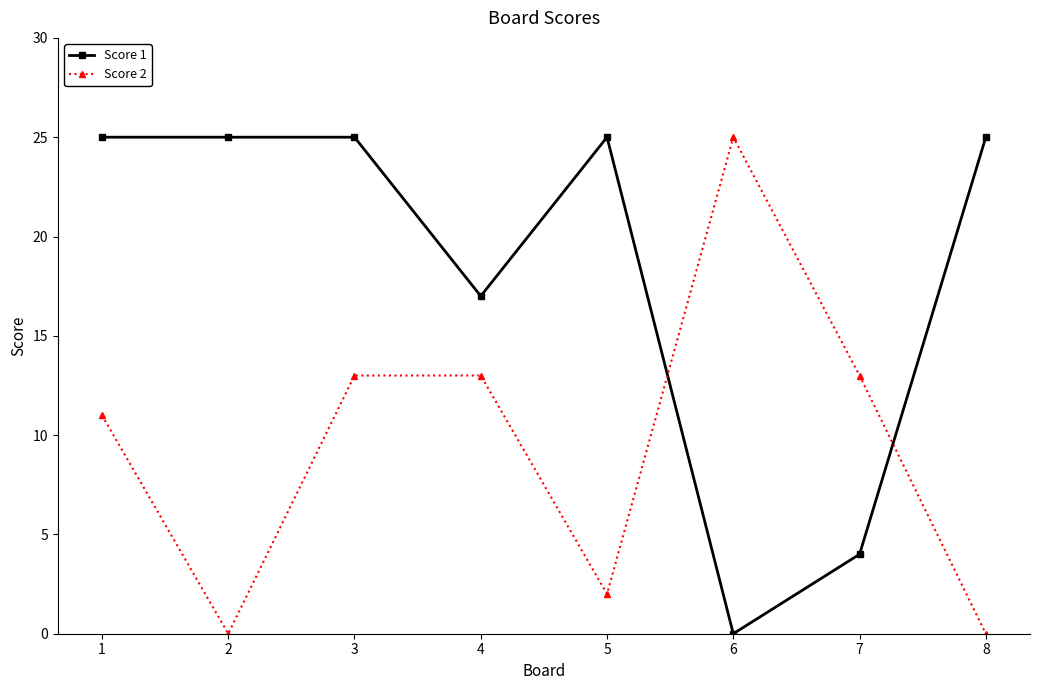

Between 2 and 7, which series saw the biggest shift?

Score 1